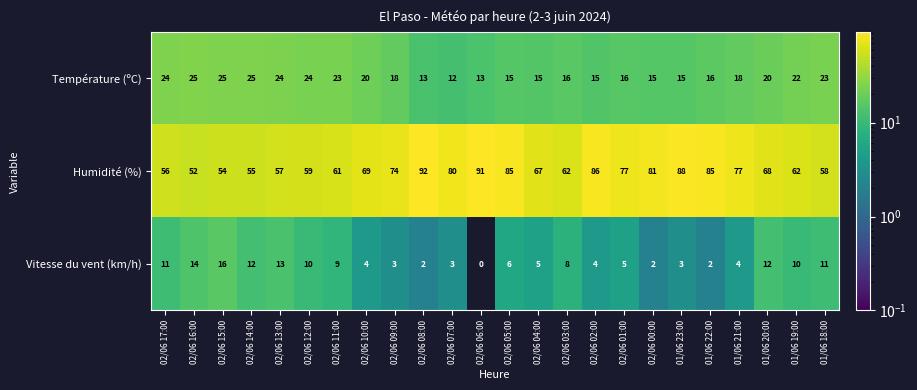

Read the Humidité (%) value at 01/06 18:00, to the nearest 5.

60